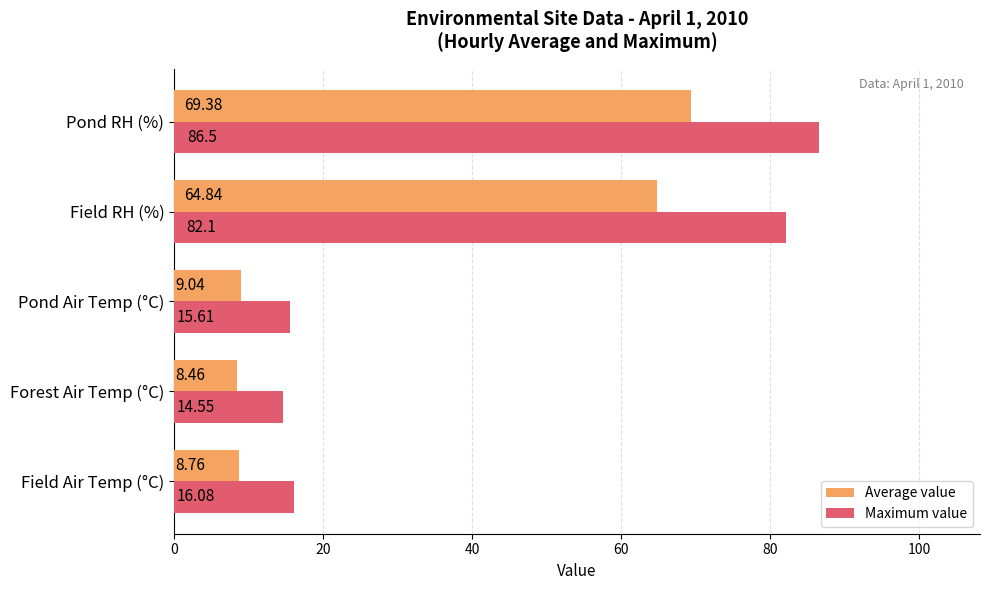

Count the number of categories in the chart.

5